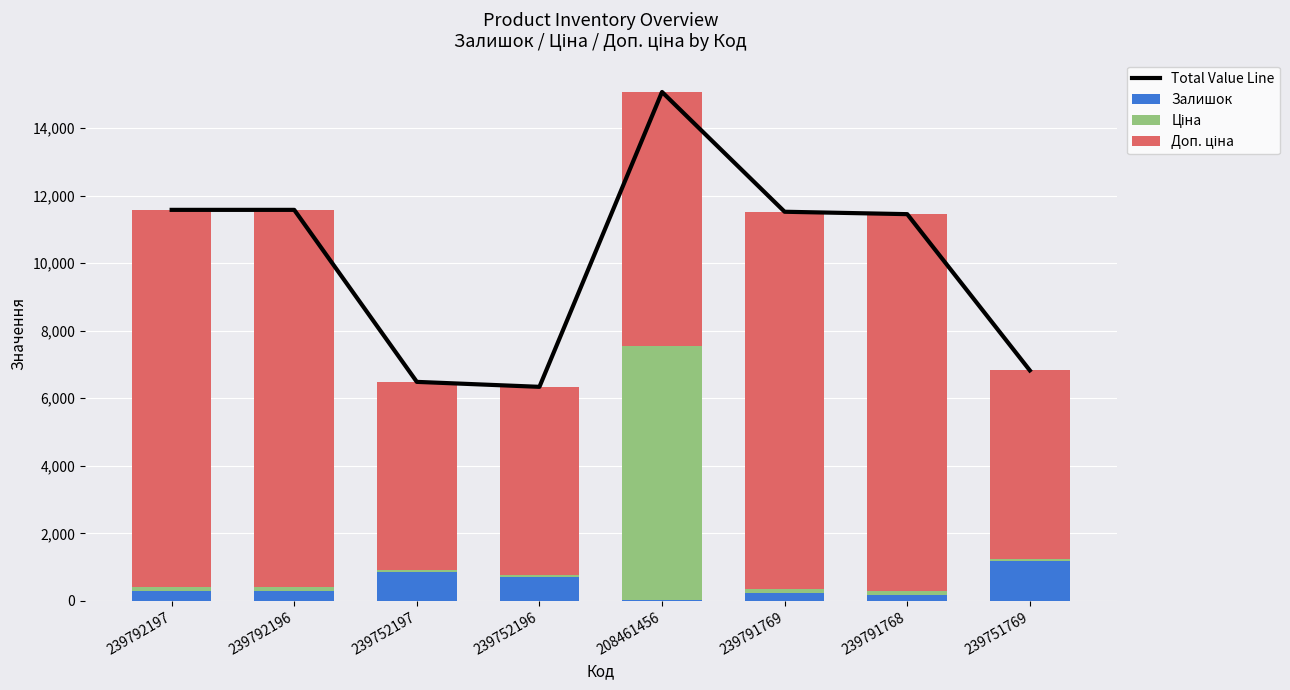

What is the sum of the Ціна values at 239791769 and 239752197?

167.5